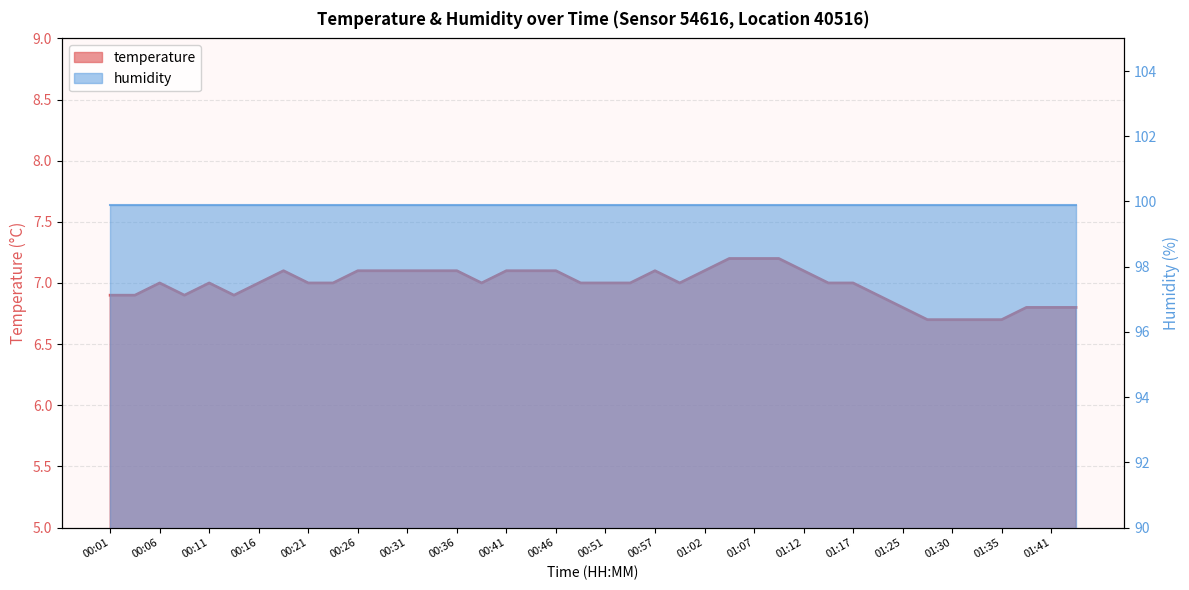

What position from the left is 00:01?

1